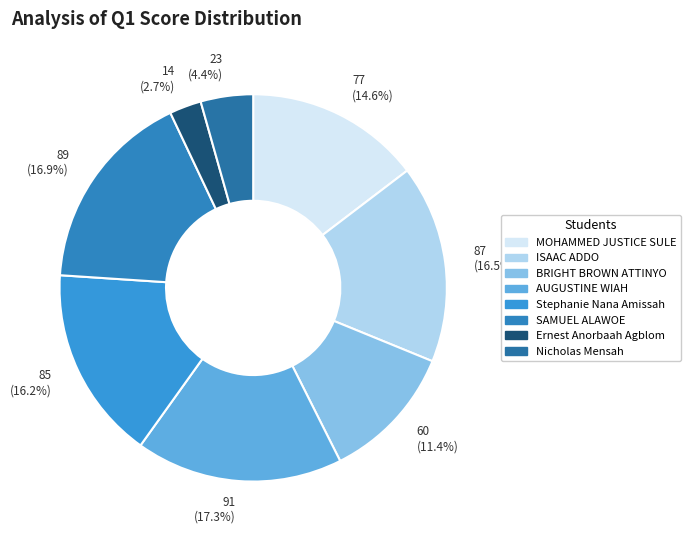

To the nearest percent, what is the difference between the largest and smallest slice percentages?

15%